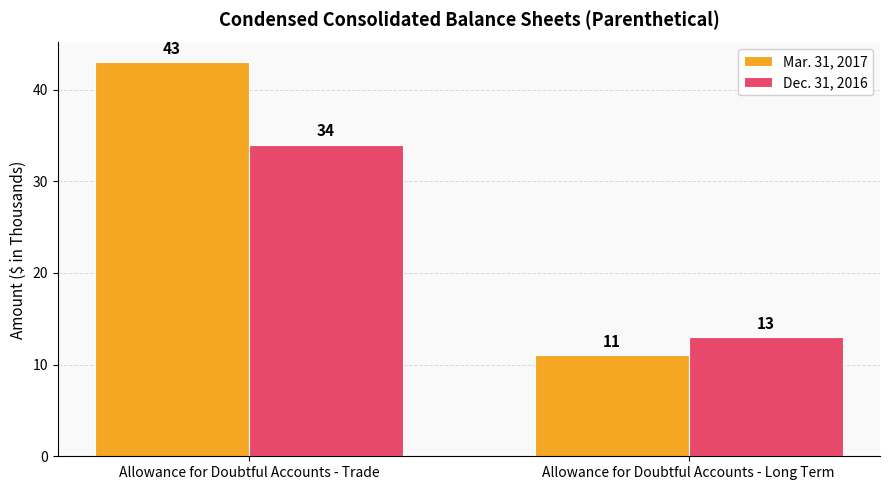

Which series changed the most between Allowance for Doubtful Accounts - Trade and Allowance for Doubtful Accounts - Long Term?

Mar. 31, 2017